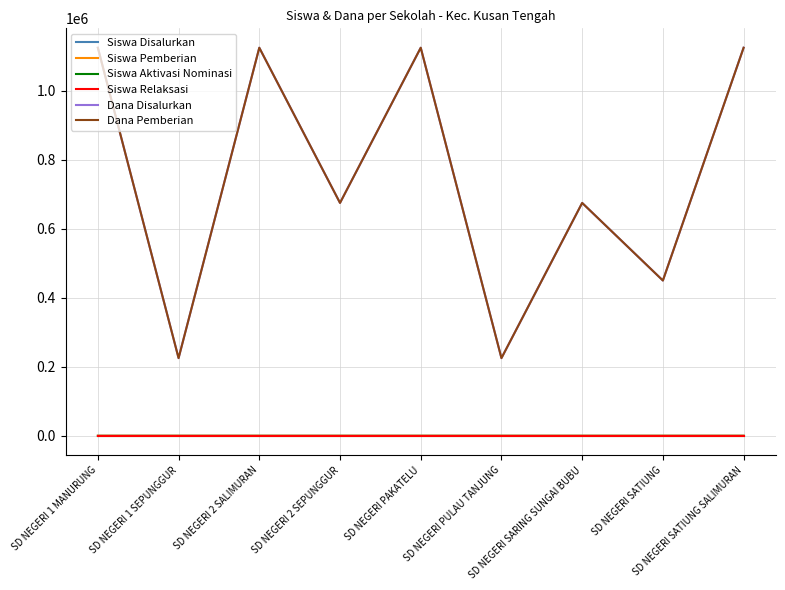

True or false: Siswa Aktivasi Nominasi and Siswa Pemberian cross at least once.

False